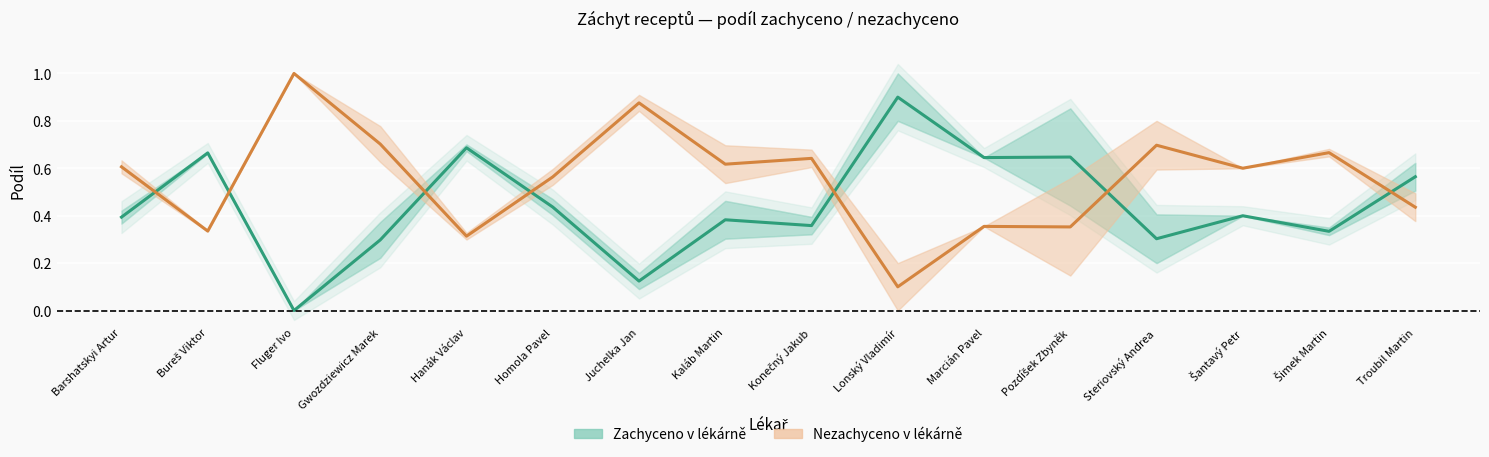

True or false: Nezachyceno v lékárně and Zachyceno v lékárně intersect in this chart.

True